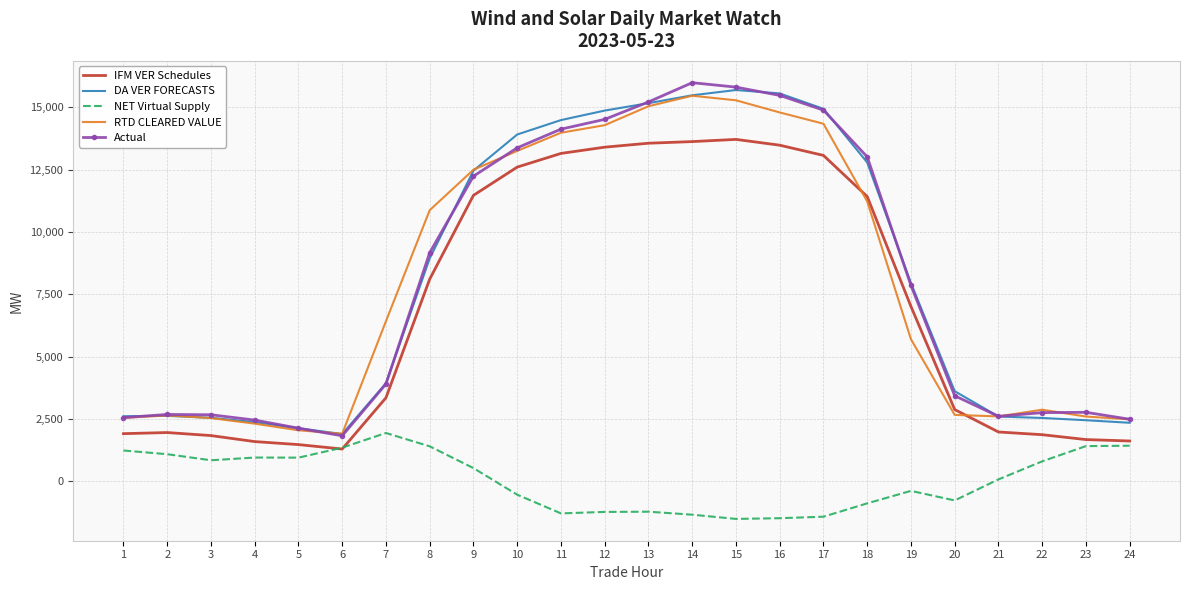

The DA VER FORECASTS series shows 27470.6 at 15. True or false?

False